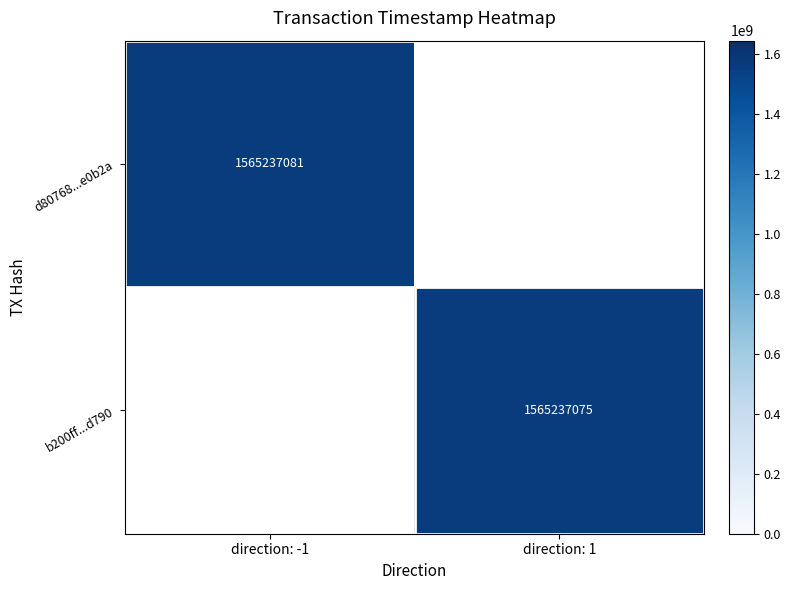

List the labels in order of d80768528397c8c867a73d31831dd81765e0b2a value, largest first.

direction_-1, direction_1